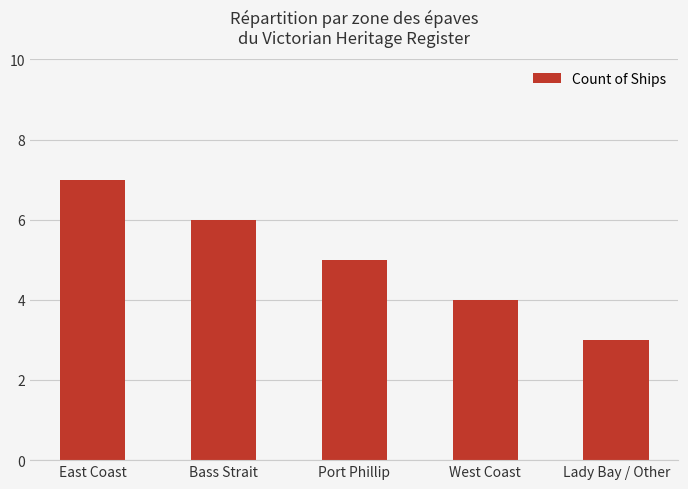

Reading left to right, what are all the values shown in this chart?

East Coast=7	Bass Strait=6	Port Phillip=5	West Coast=4	Lady Bay / Other=3